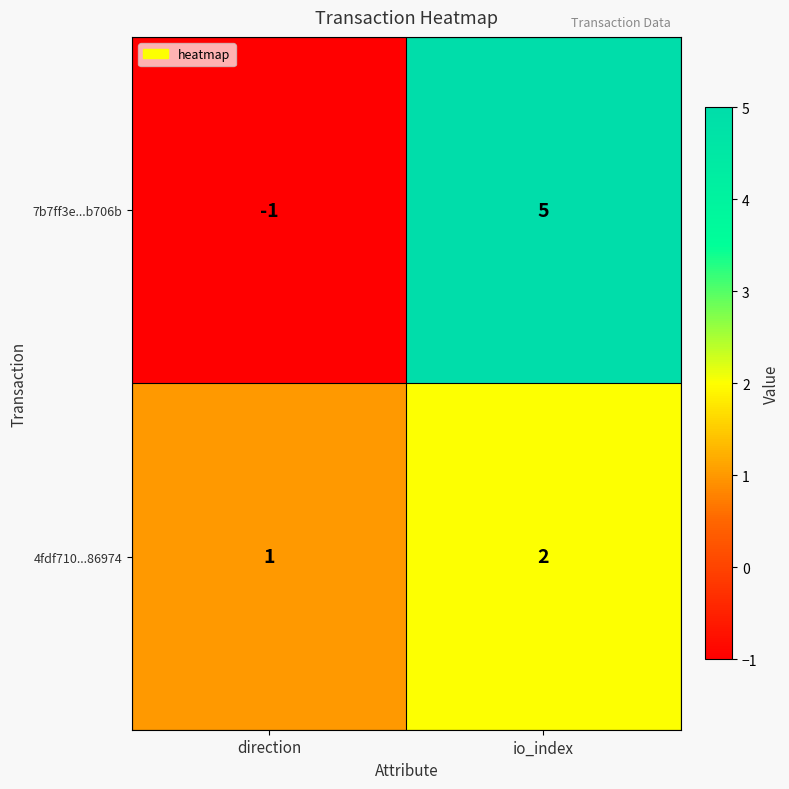

Which category has the highest value in the 4fdf710...86974 series?

io_index